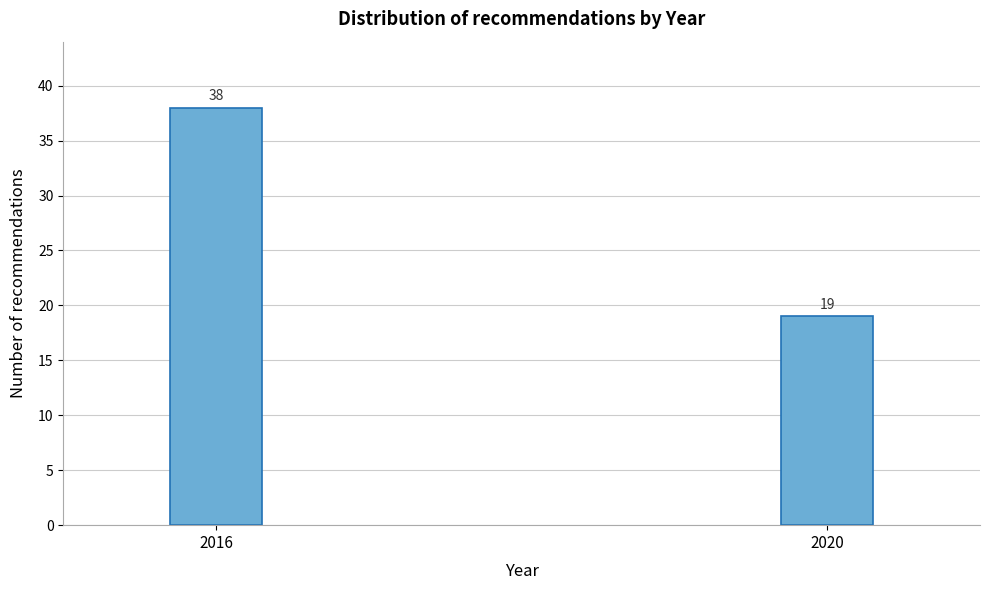

Reading left to right, list all the values displayed in this chart.

38	19